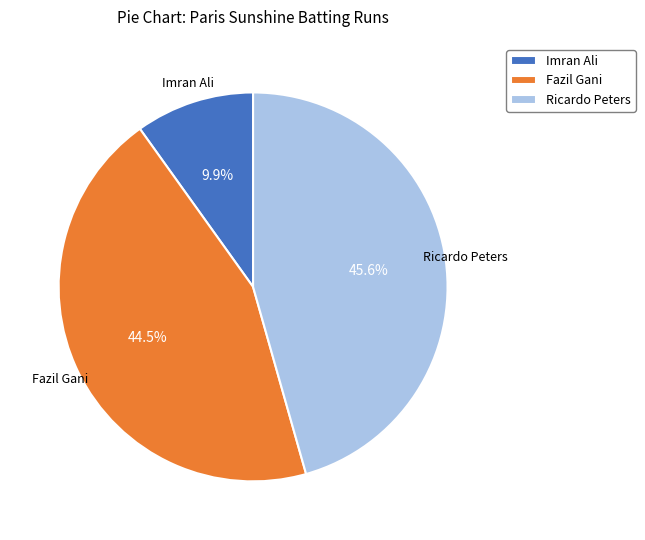

Between Imran Ali and Ricardo Peters, which is larger?

Ricardo Peters